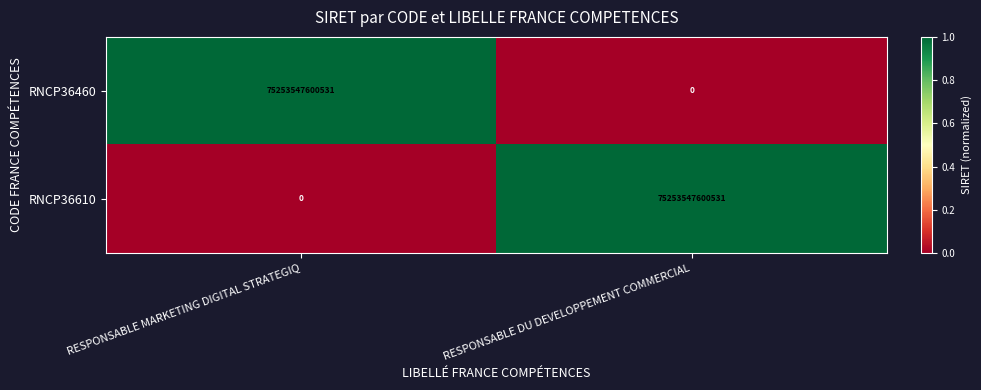

List the labels in order of RNCP36610 value, smallest first.

RESPONSABLE MARKETING DIGITAL STRATEGIQ, RESPONSABLE DU DEVELOPPEMENT COMMERCIAL